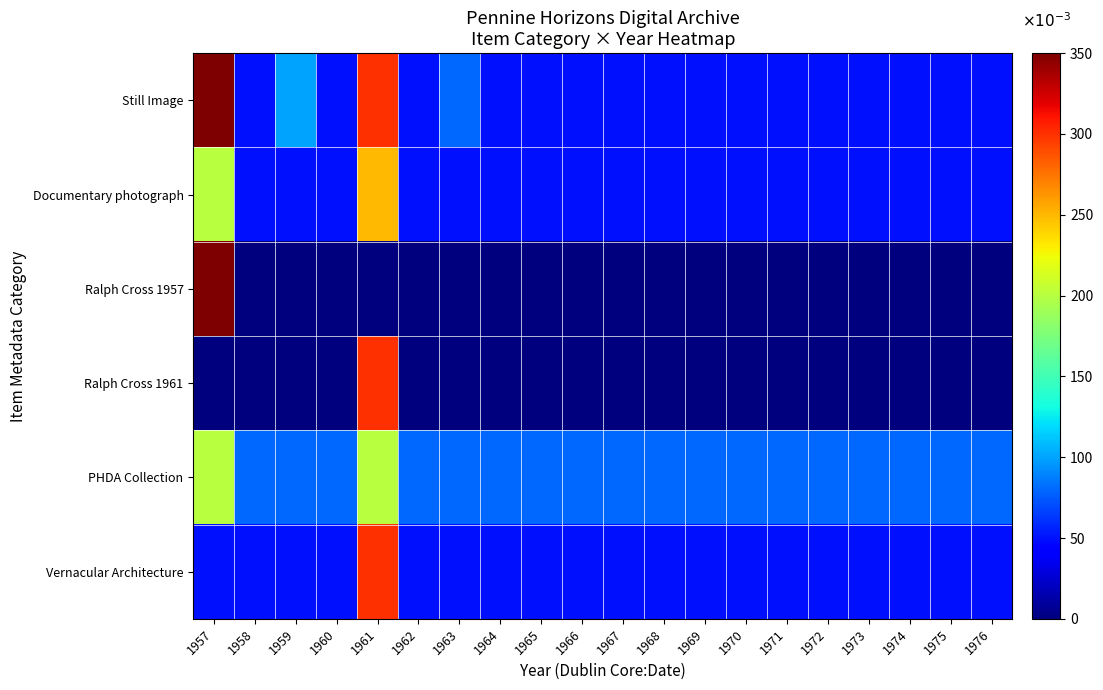

At which category is the sum across all series the highest?

1961